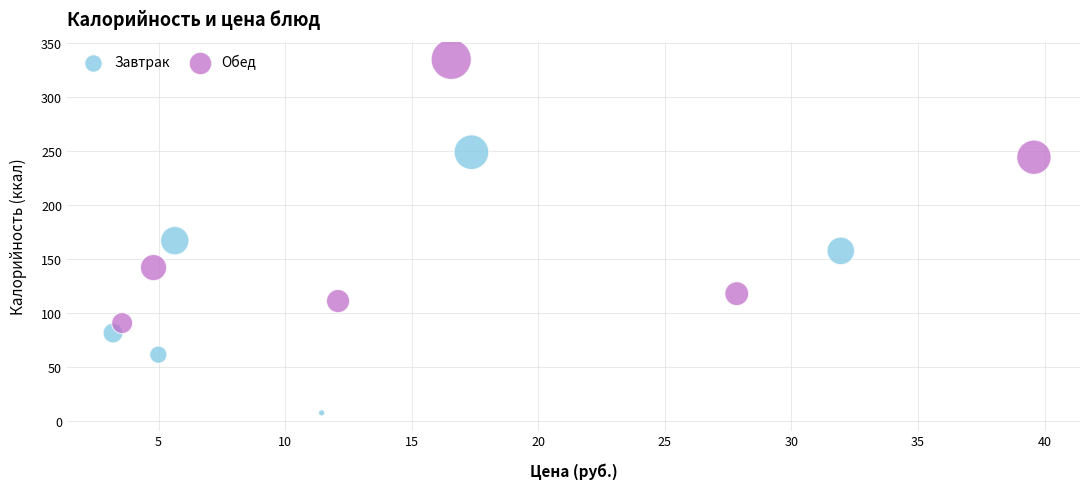

Which series reaches the maximum Y coordinate?

Обед